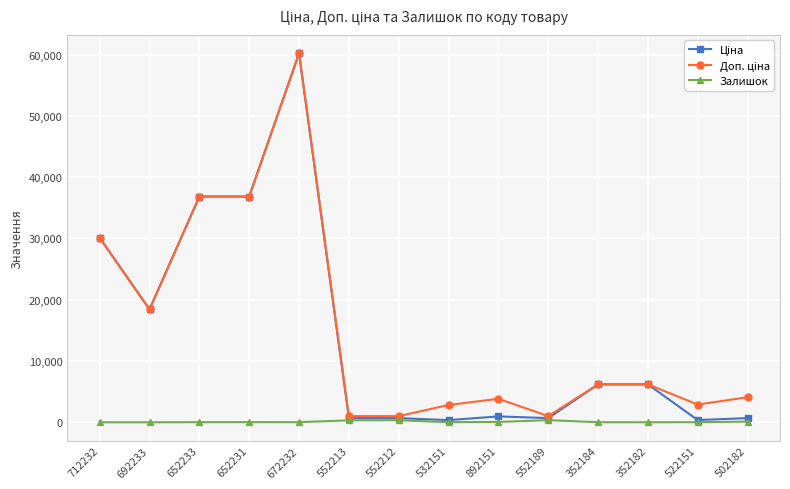

True or false: Залишок and Доп. ціна cross at least once.

False